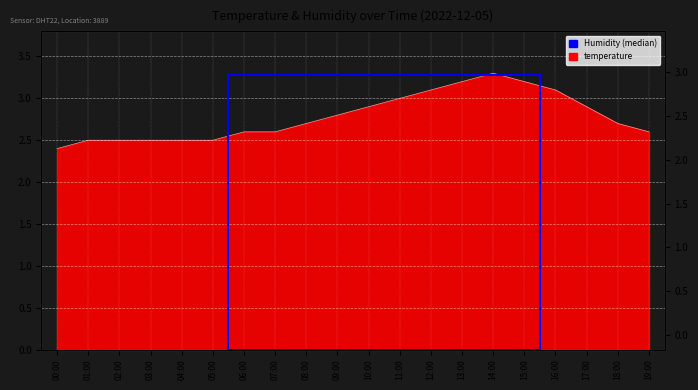

List the labels in order of value, largest first.

14:00, 13:00, 15:00, 12:00, 16:00, 11:00, 10:00, 17:00, 09:00, 08:00, 18:00, 06:00, 07:00, 19:00, 01:00, 02:00, 03:00, 04:00, 05:00, 00:00